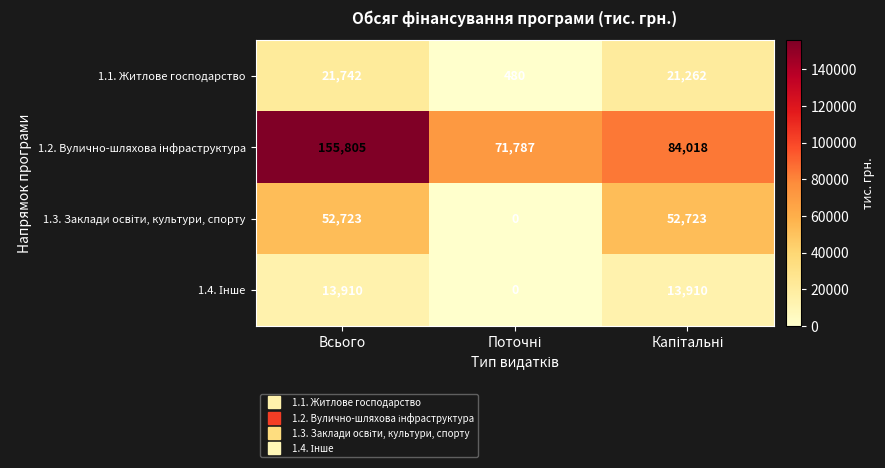

What is the total value across all series at Всього?

244180